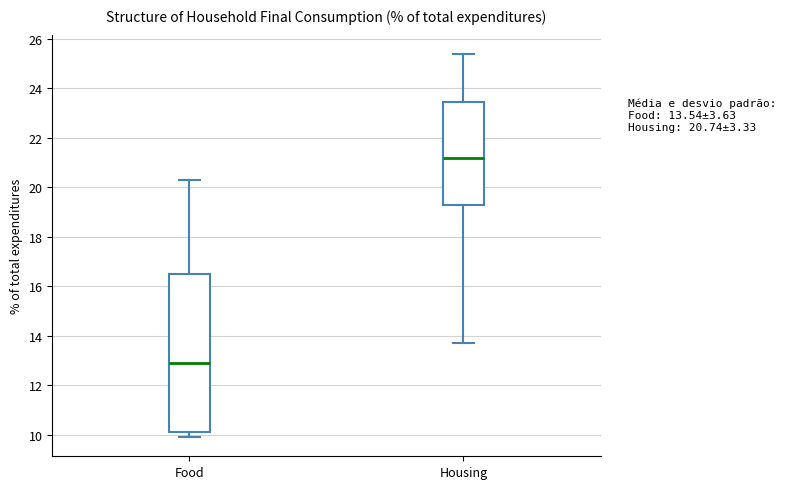

Comparing the boxes themselves (not the whiskers), which one is the tallest?

Food